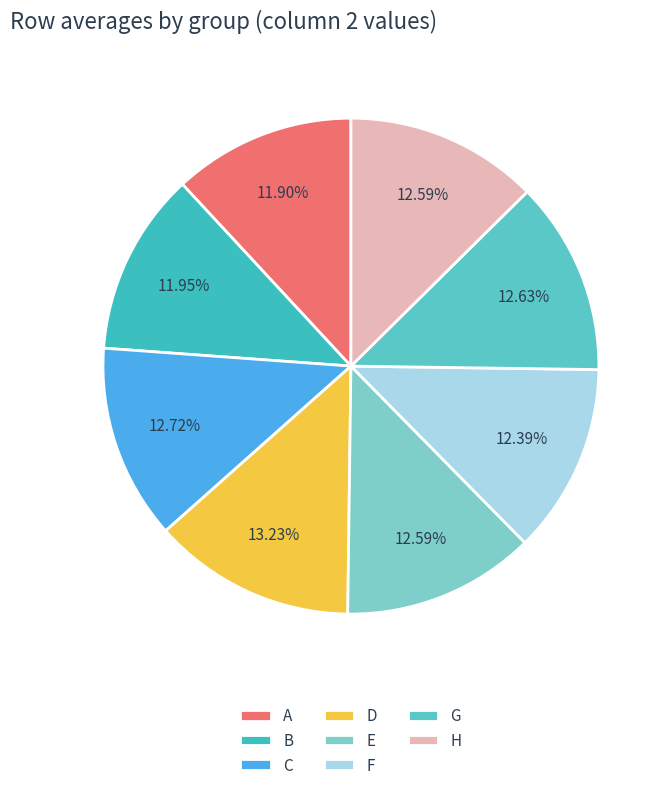

To the nearest percent, what percentage of the pie is B?

12%